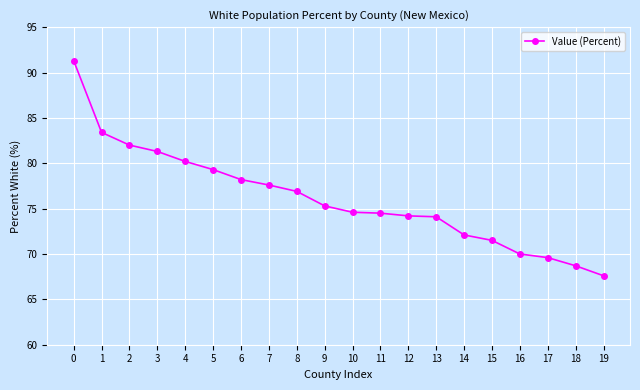

What is the ratio of the value at 18 to the value at 5?

0.9